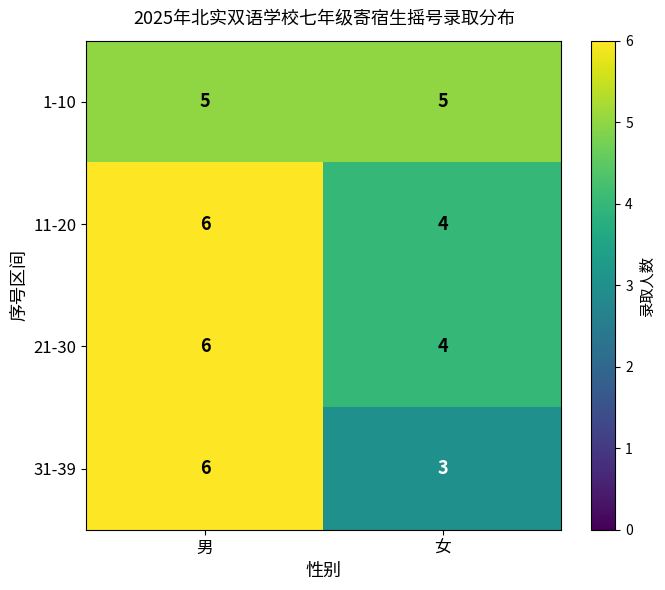

What is the sum of the 31-39 values at 女 and 男?

9